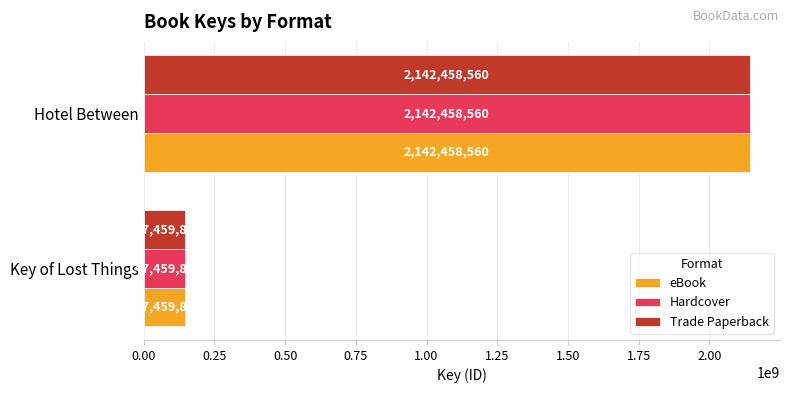

At which label is Trade Paperback closest to 1144959220?

Key of Lost Things